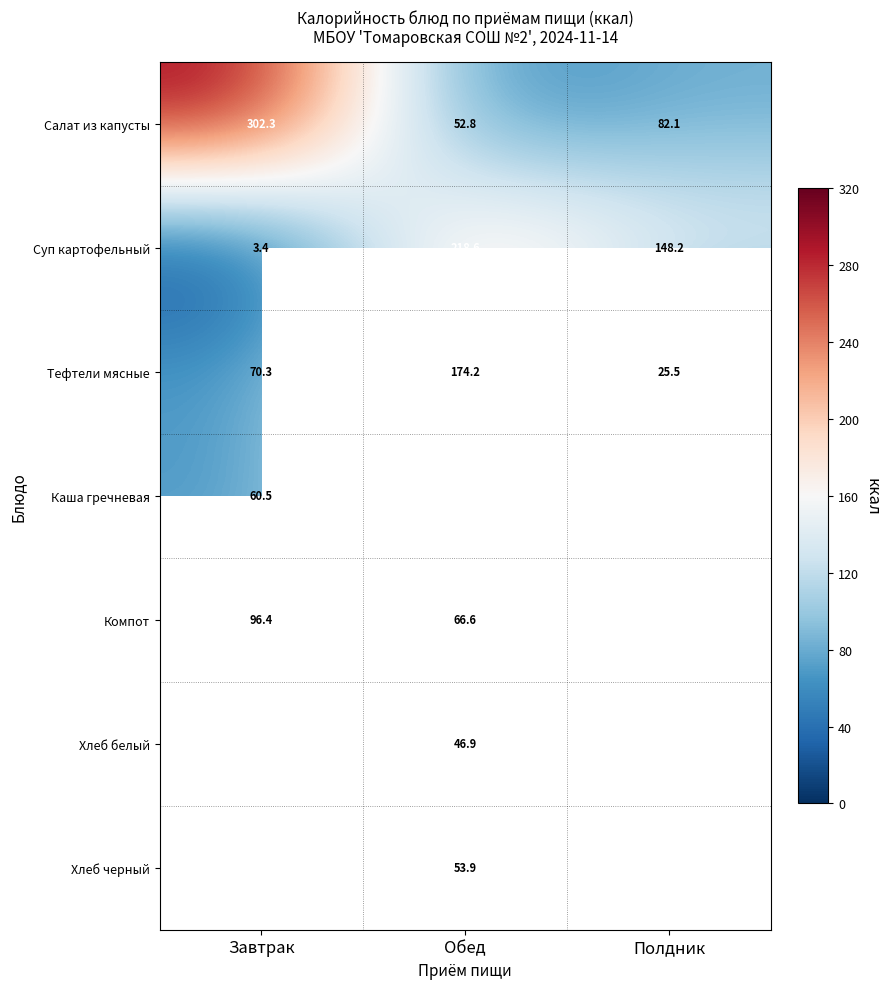

At how many categories does at least one series exceed 272?

1